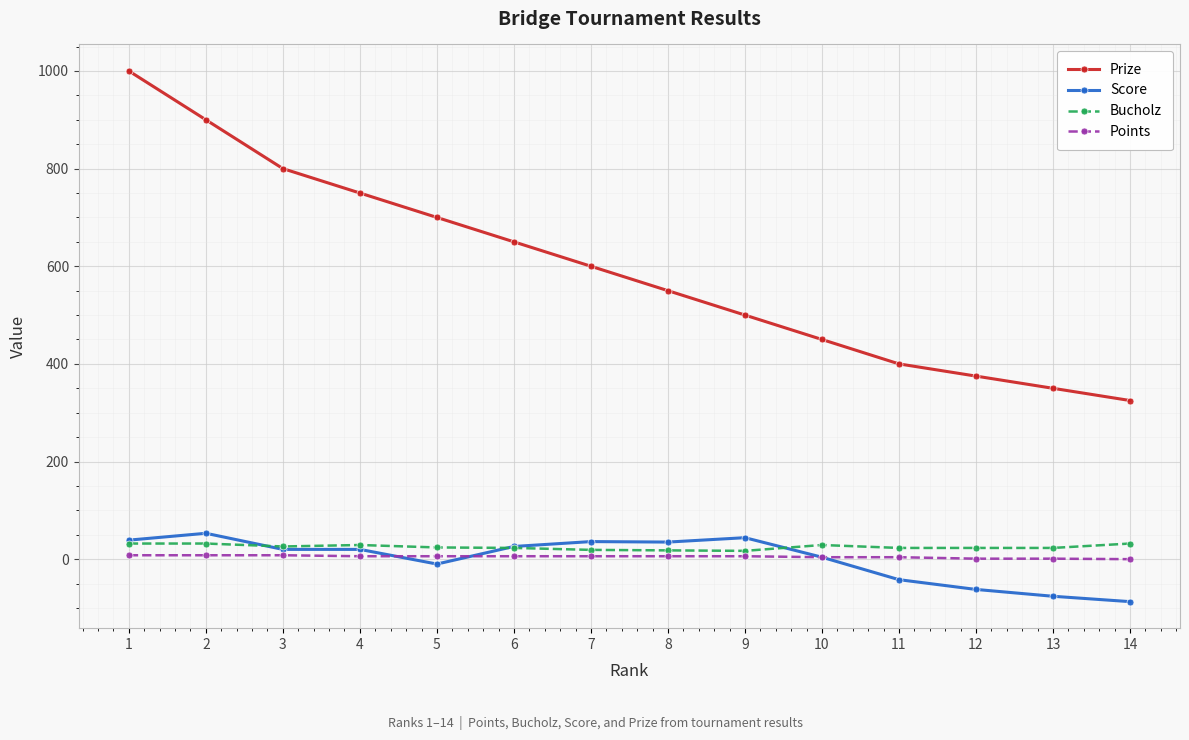

What is the minimum value shown in the chart?

-87